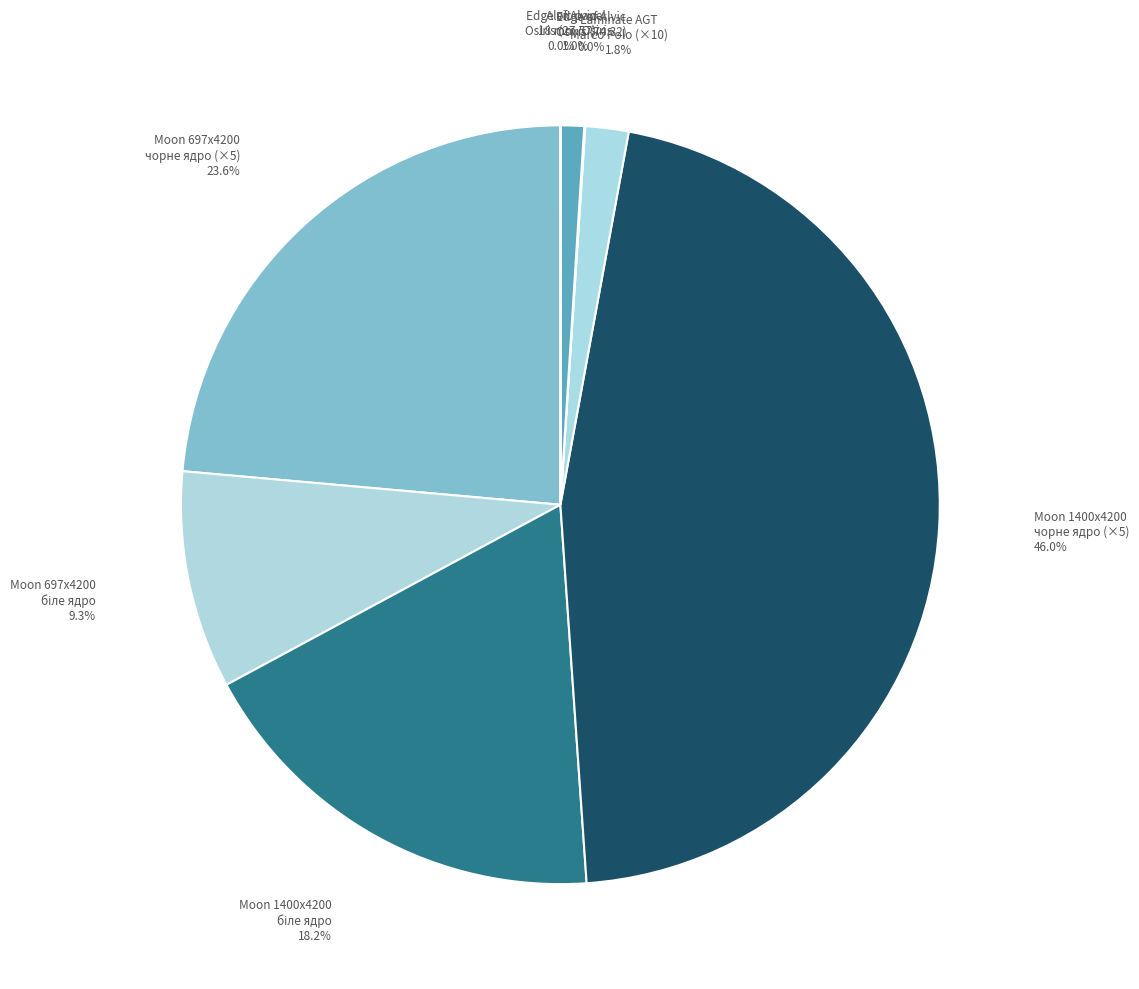

How much of the chart is everything except Alvic panel 18 mm. Osiris?

99.0%